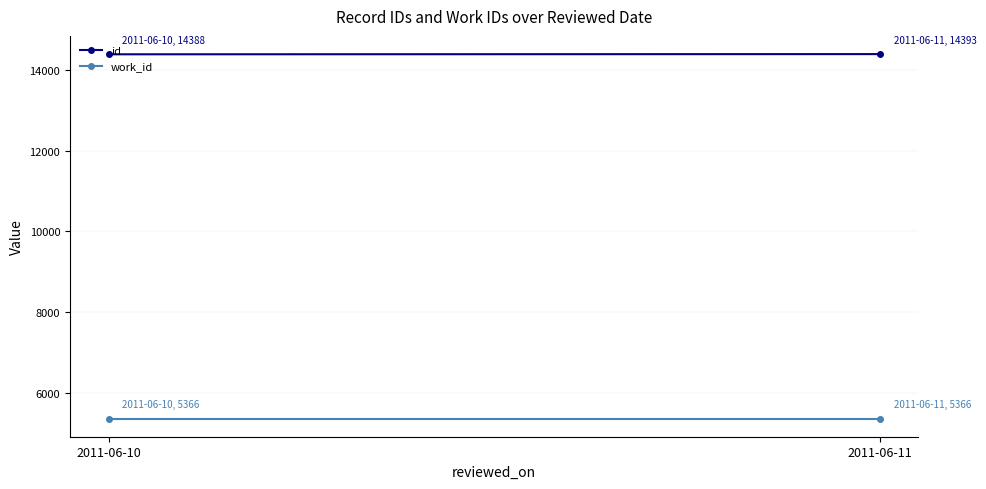

How many distinct data groups are displayed?

2